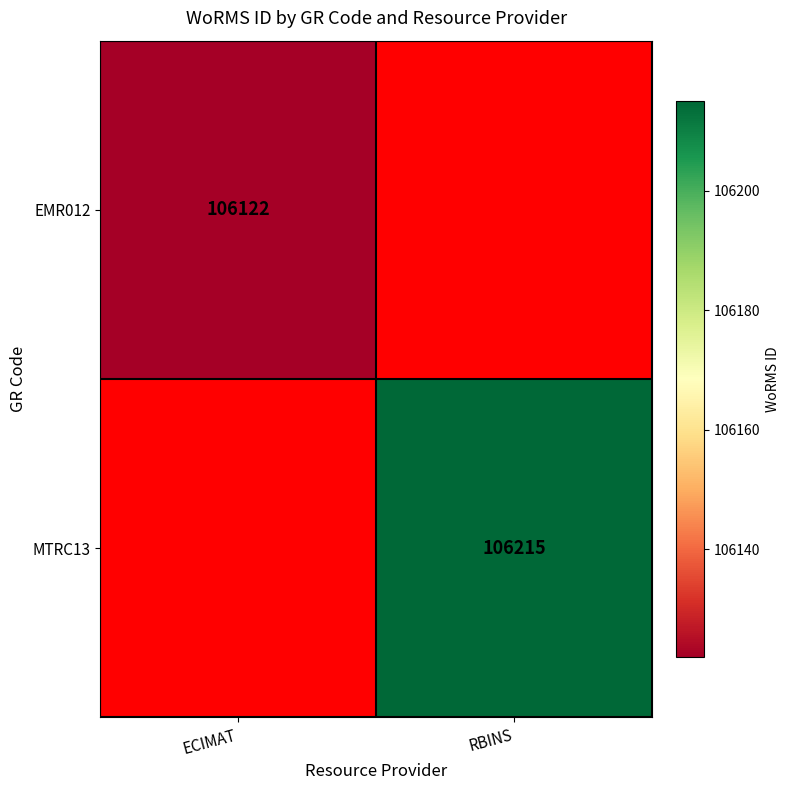

The EMR012 series shows 106122 at ECIMAT. True or false?

True